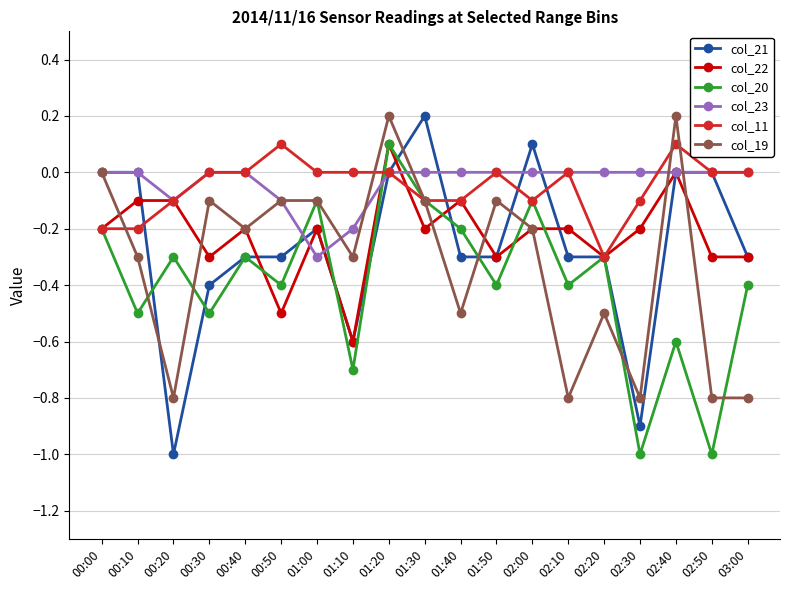

What is the label of the 12th point from the left?

01:50